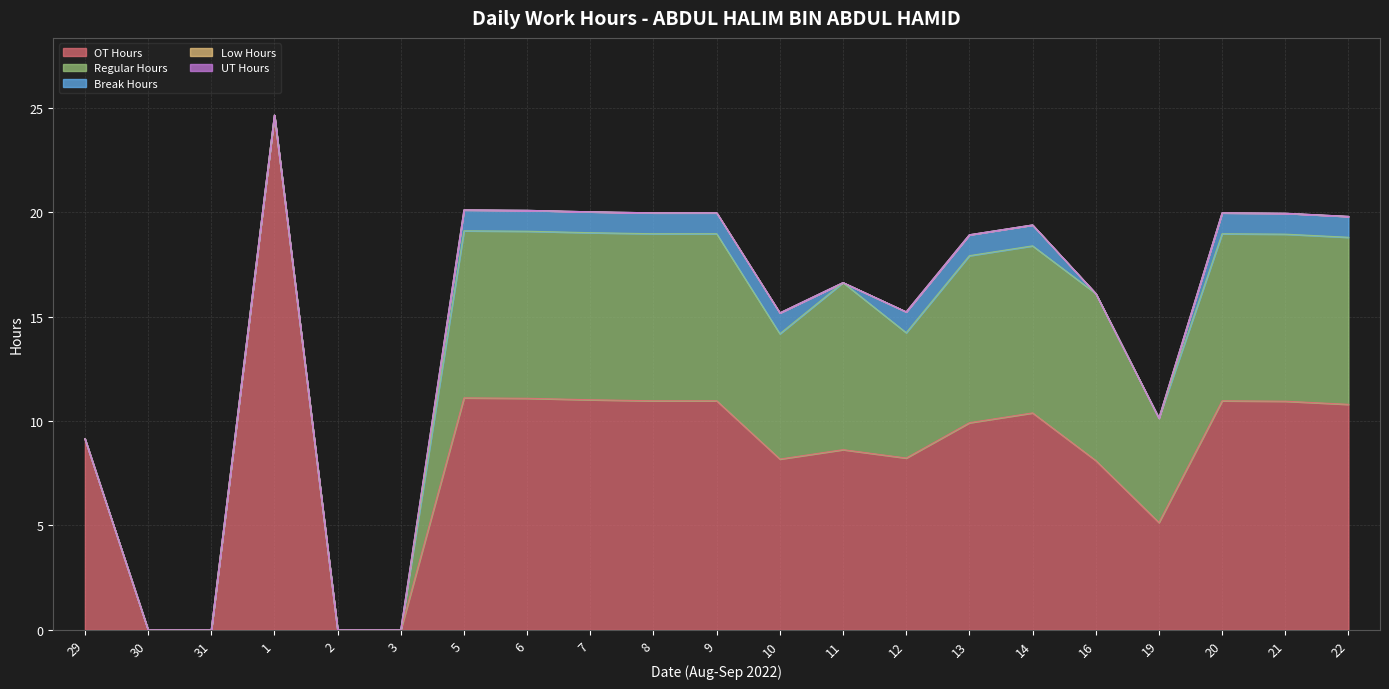

How many Break Hours values are between 0 and 1?

21